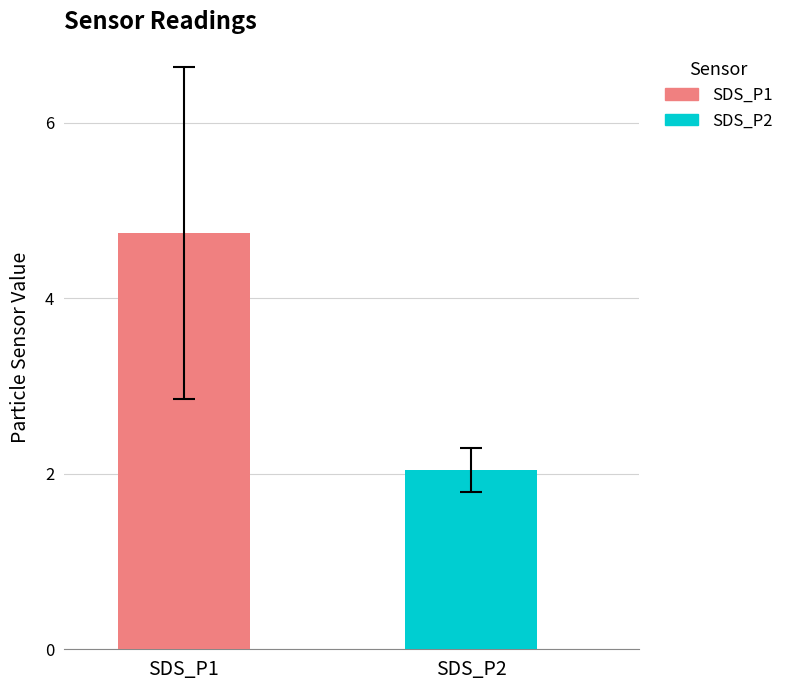

What is the maximum value shown in the chart?

4.7